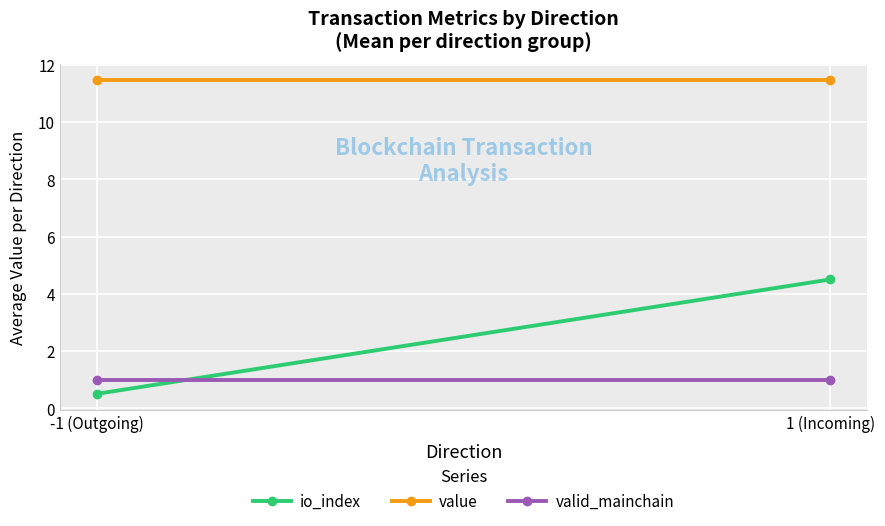

What is the label of the 1st point from the left?

-1 (Outgoing)